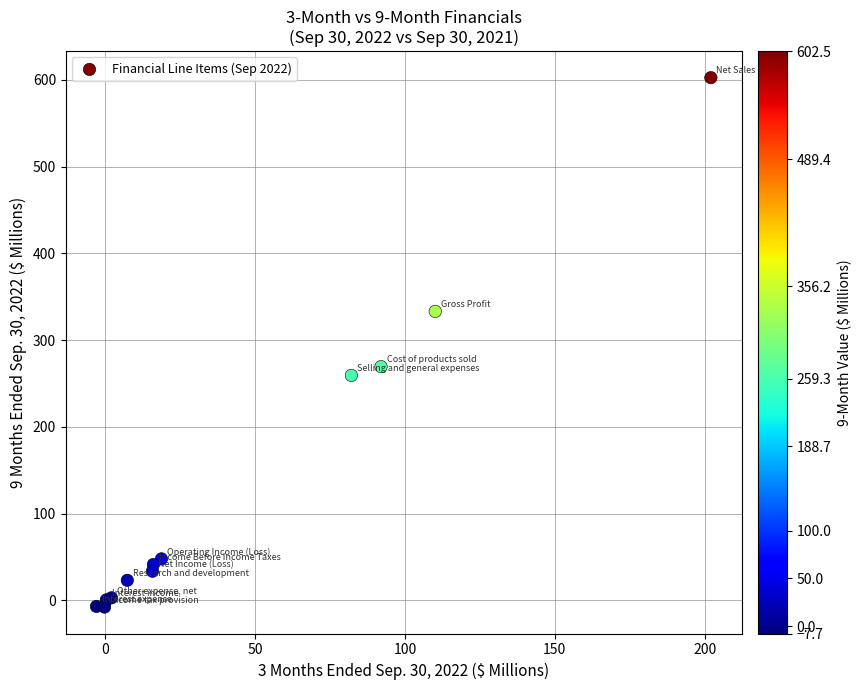

What Y value in the scatter plot is closest to 297?

269.4